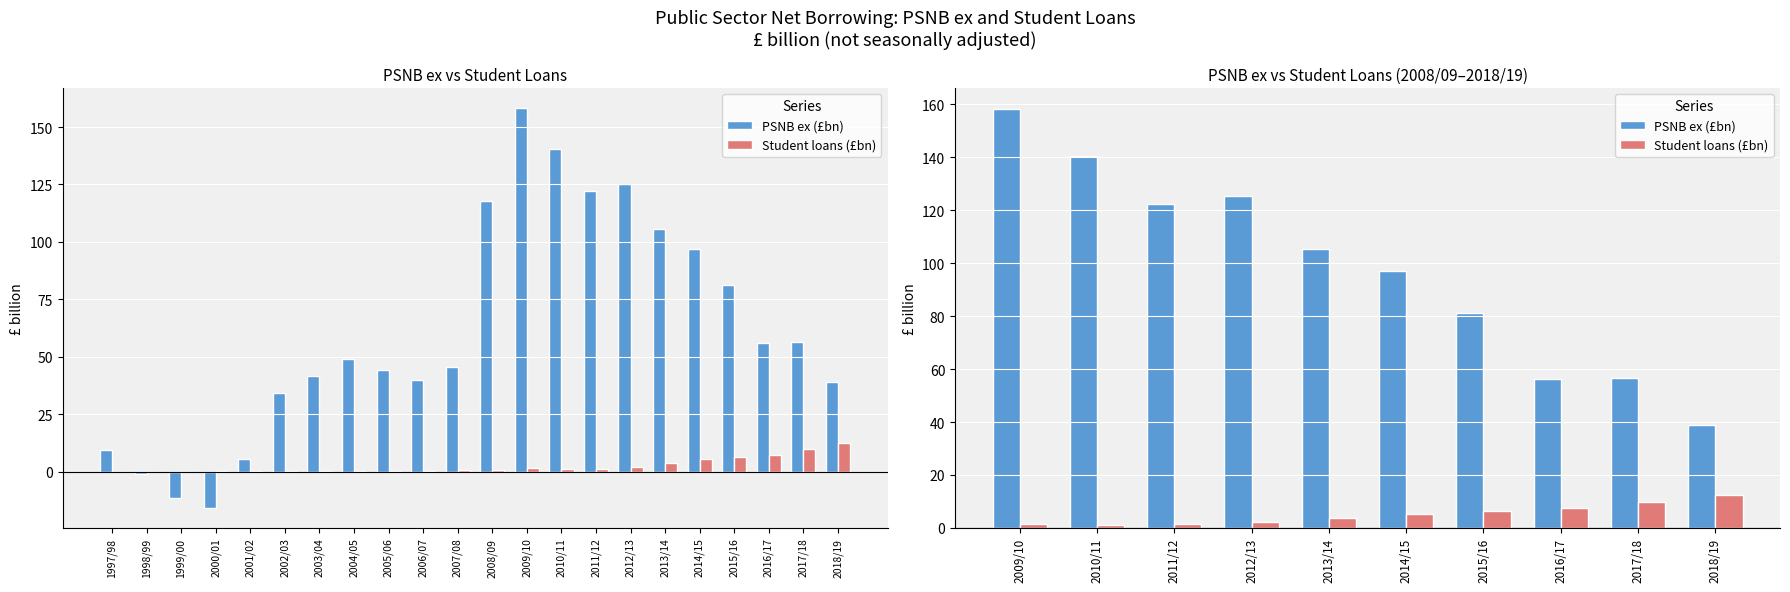

The Student loans (£bn) series shows 10.2 at 2015/16. True or false?

False